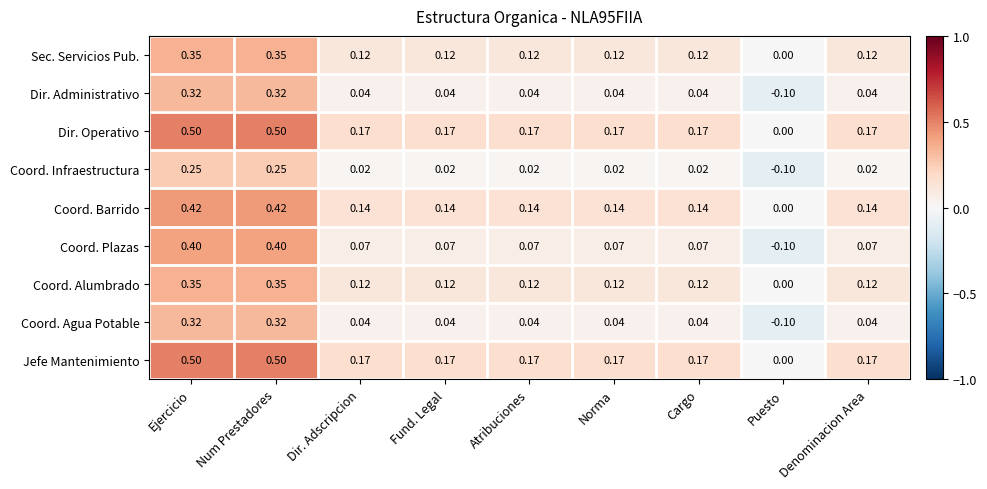

What is the total value across all series at Atribuciones?

0.9